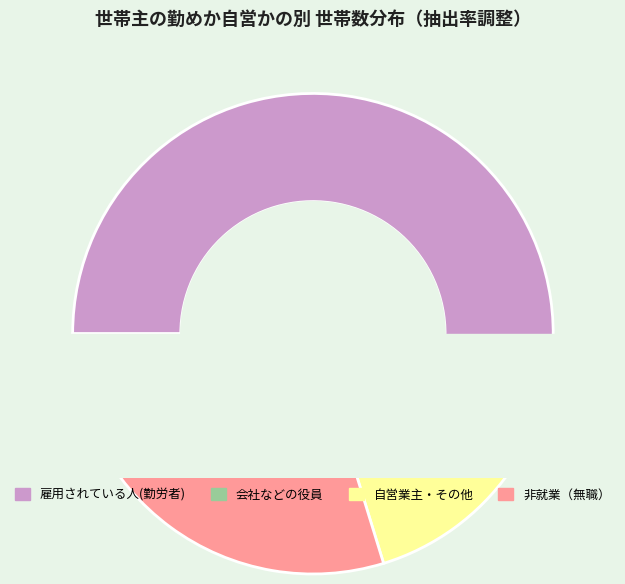

Is 雇用されている人(勤労者) the majority of the pie?

Yes